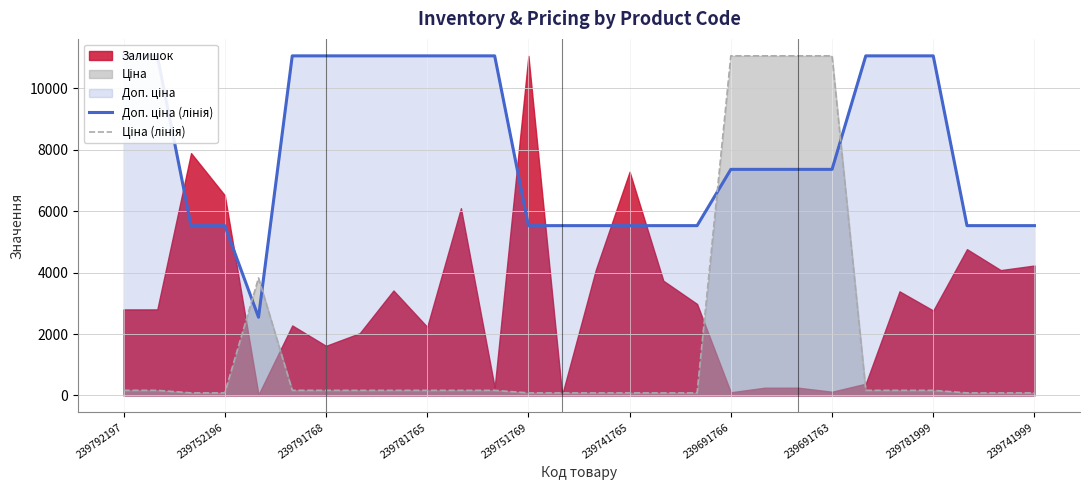

What is the value of the Ціна (лінія) point at the 13th from the left?

83.0